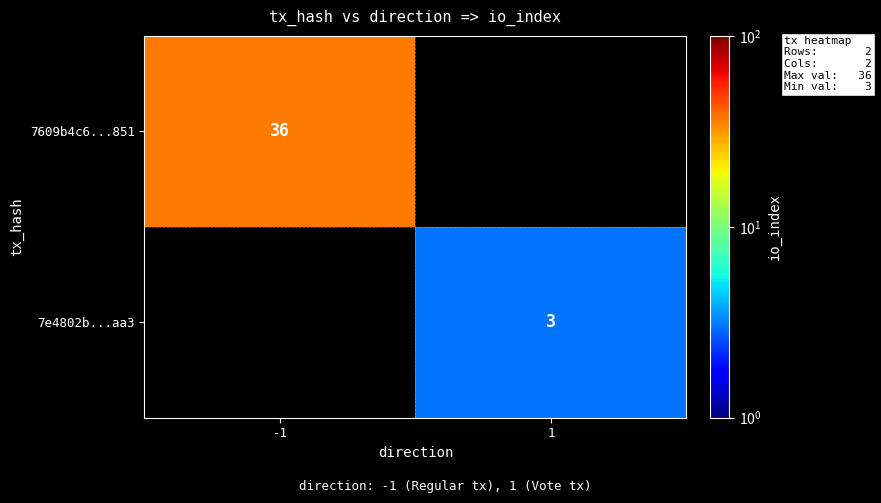

The value of 7e4802b...aa3 at 1 is 1. True or false?

False